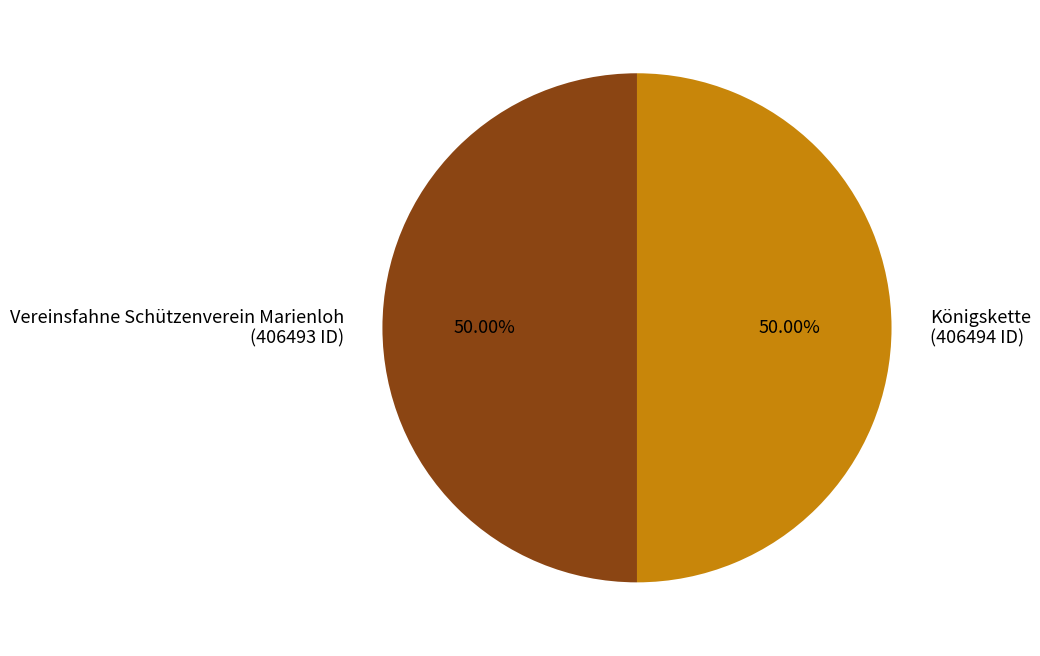

To the nearest percent, what is the combined percentage of Königskette and Vereinsfahne Schützenverein Marienloh?

100%